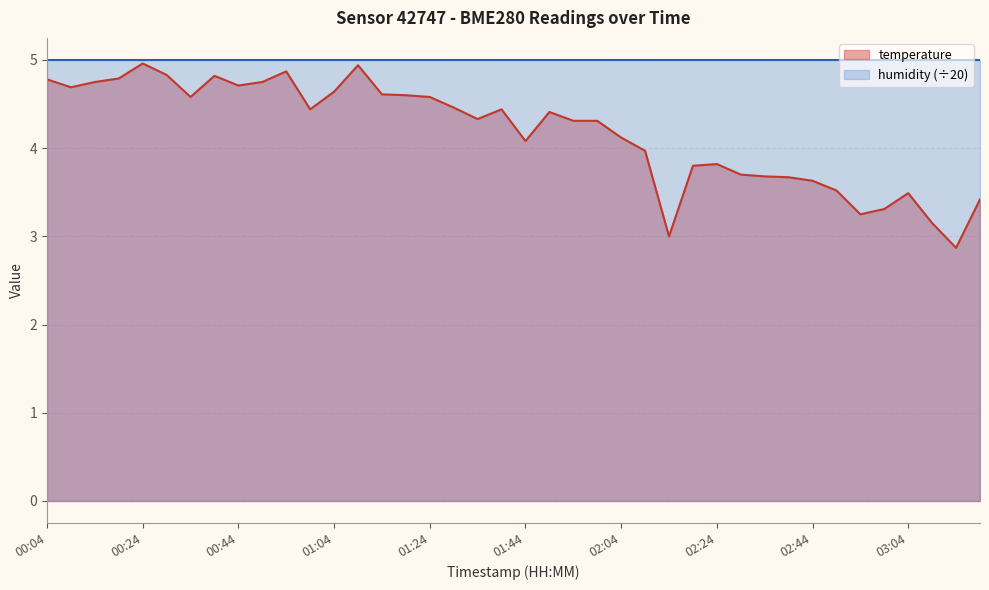

What position from the right is 01:34?

22